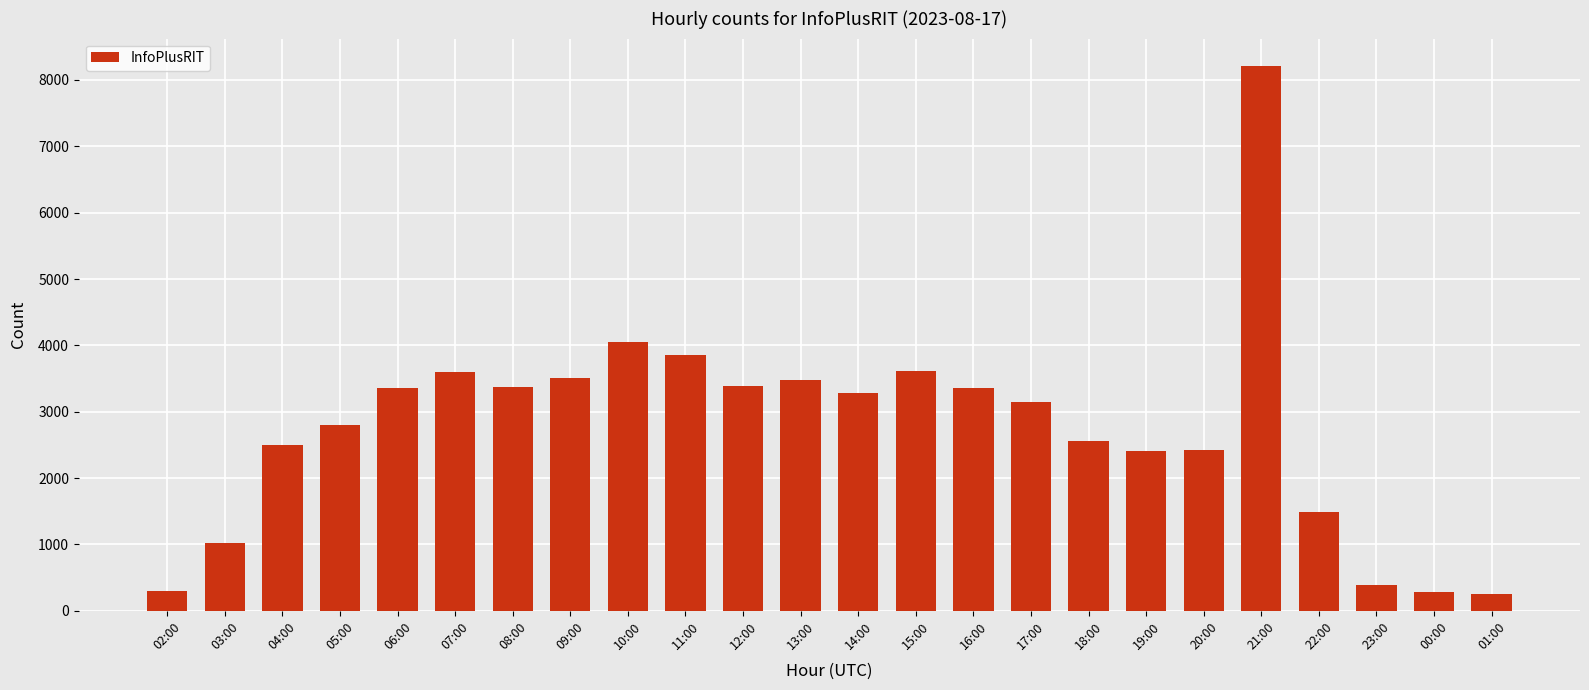

At which label does the data first exceed 3289?

06:00